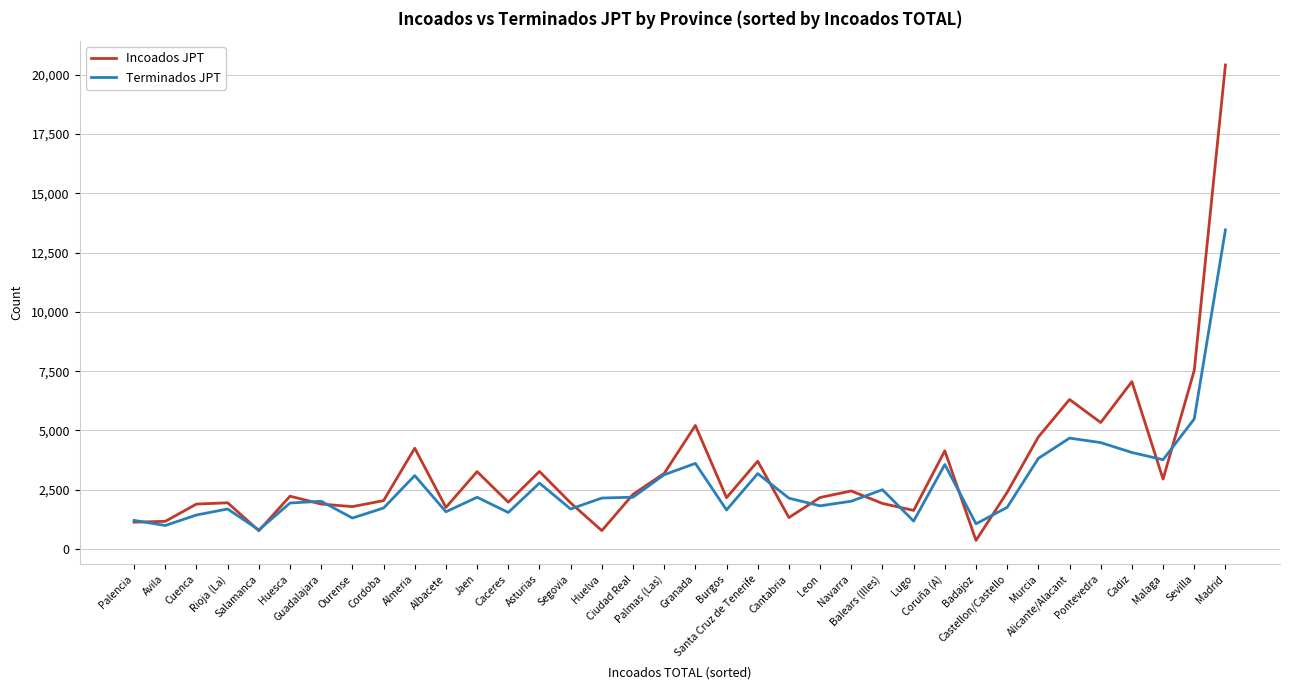

At Albacete, list the series in order from largest to smallest.

Incoados JPT, Terminados JPT